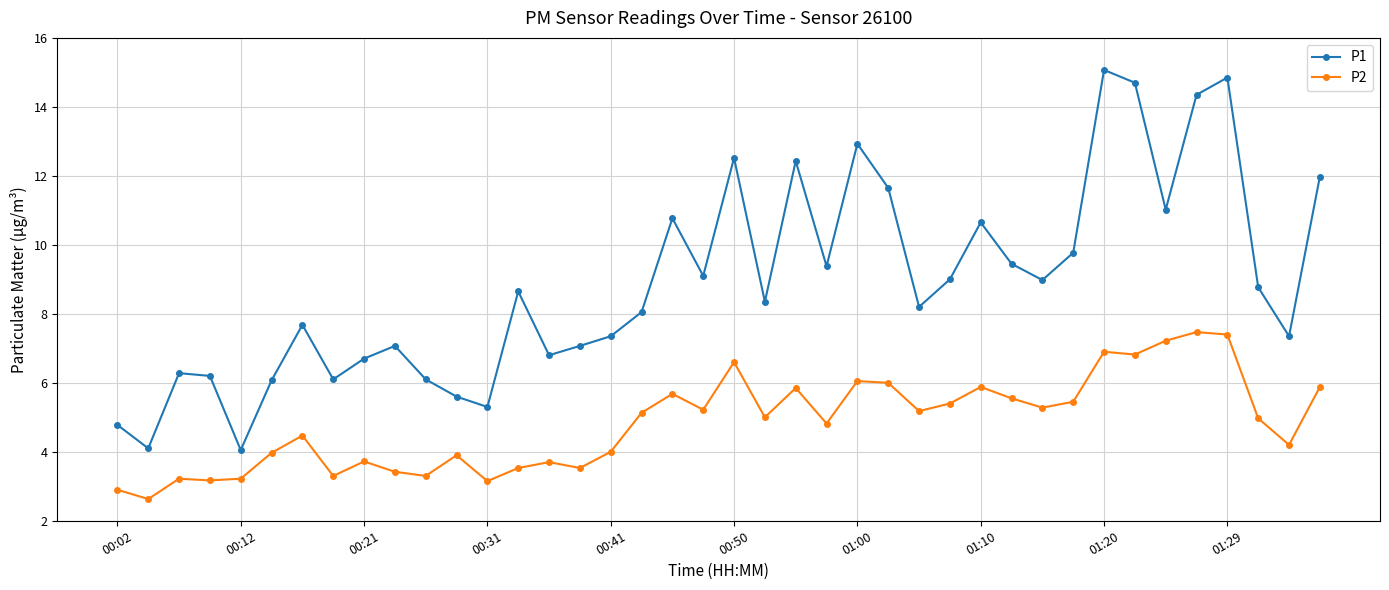

Rank the series by their average value, from lowest to highest.

P2, P1